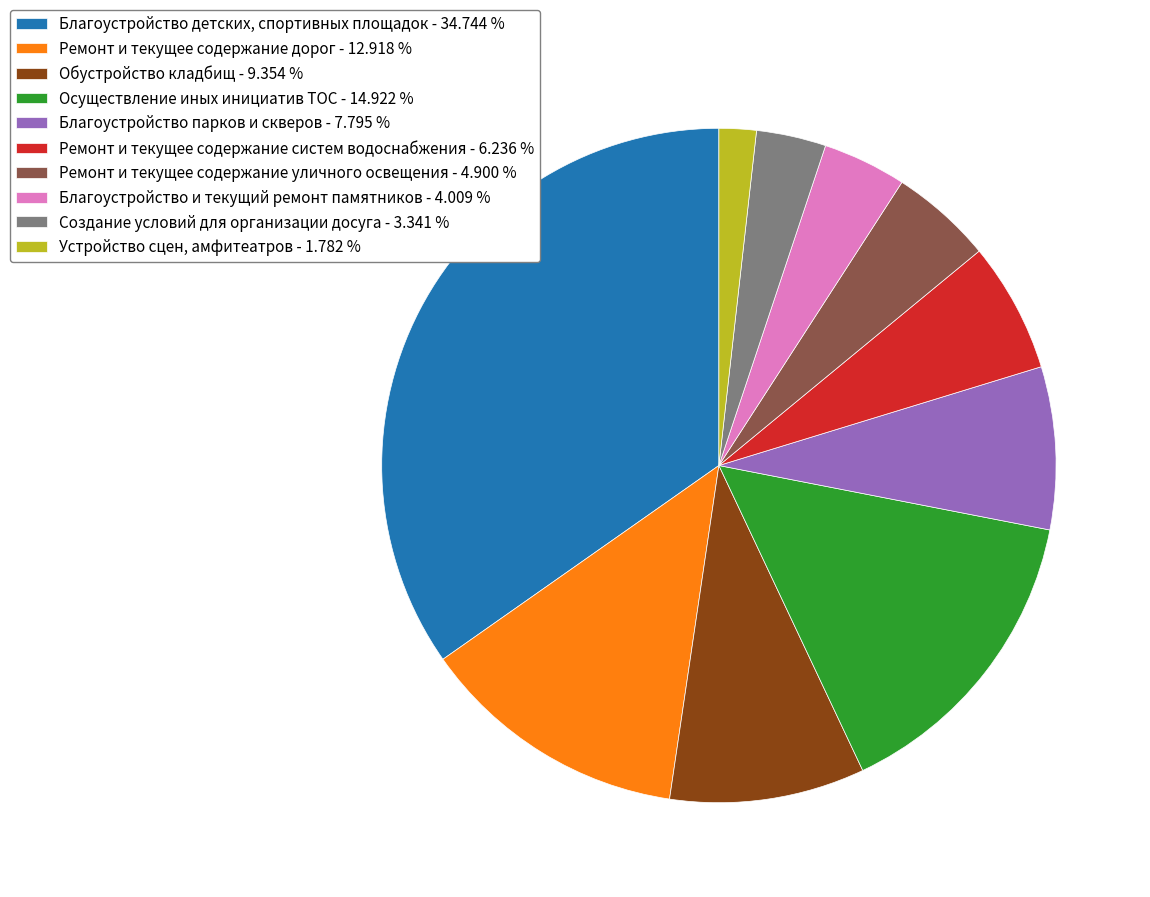

Combined, do Устройство сцен, амфитеатров - 1.782 % and Благоустройство и текущий ремонт памятников - 4.009 % account for over 50%?

No